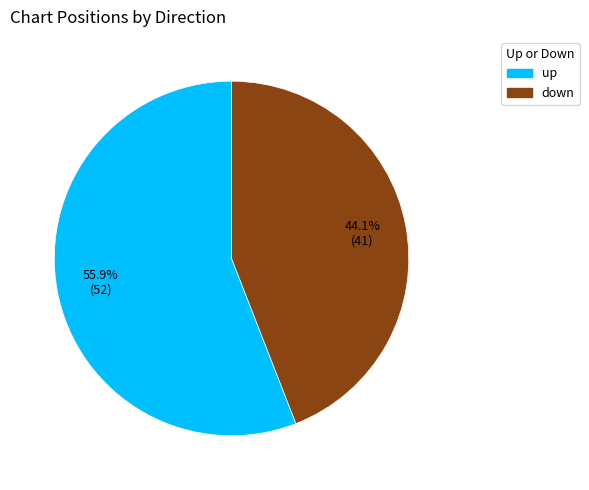

Count the number of slices in the pie.

2